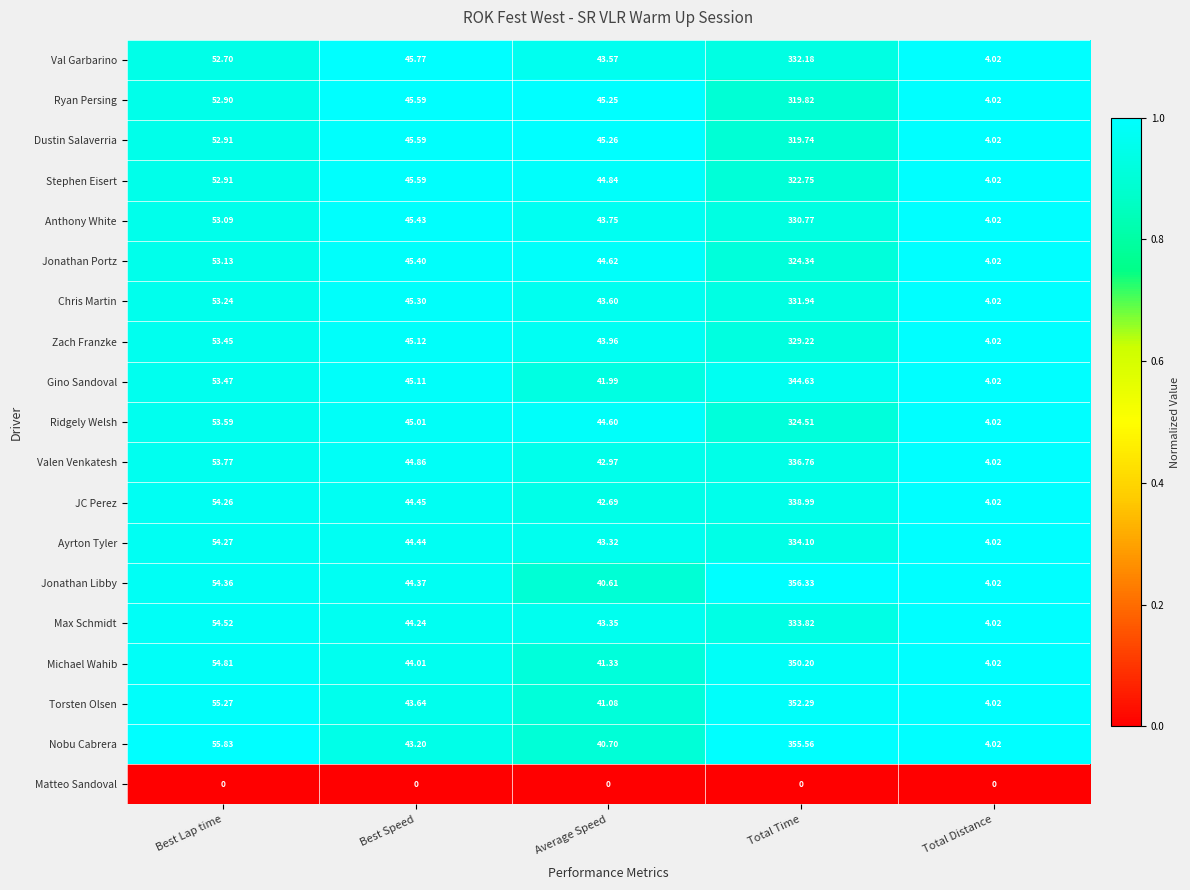

What is the spread (max minus min) of values at Total Distance?

4.0